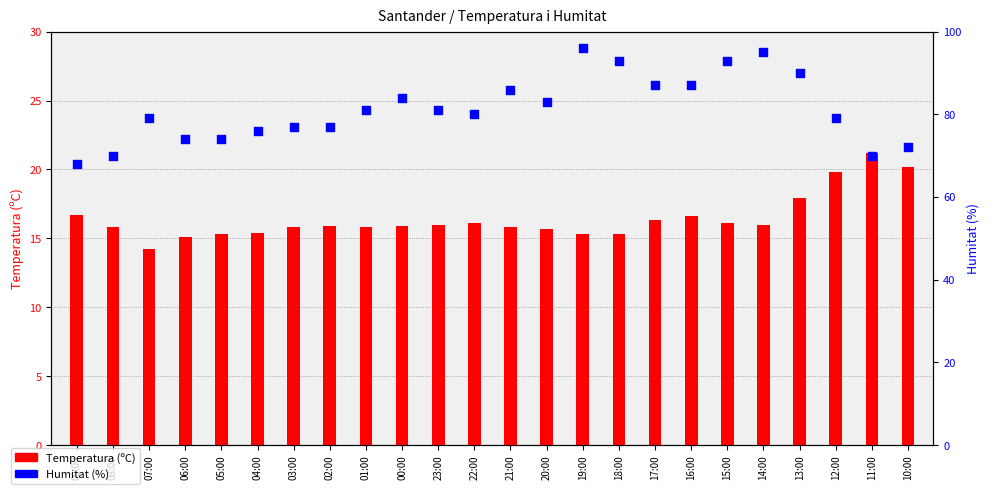

What are all the series names shown in the legend?

Temperatura (ºC), Humitat (%)